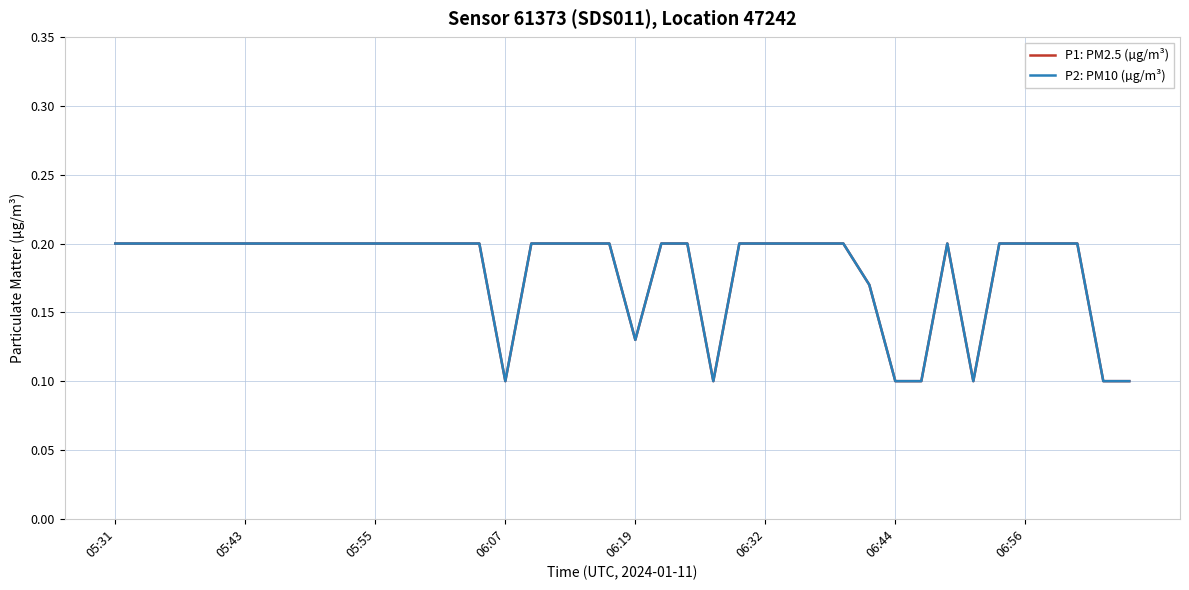

How many P2: PM10 (µg/m³) values are between 0 and 1?

40